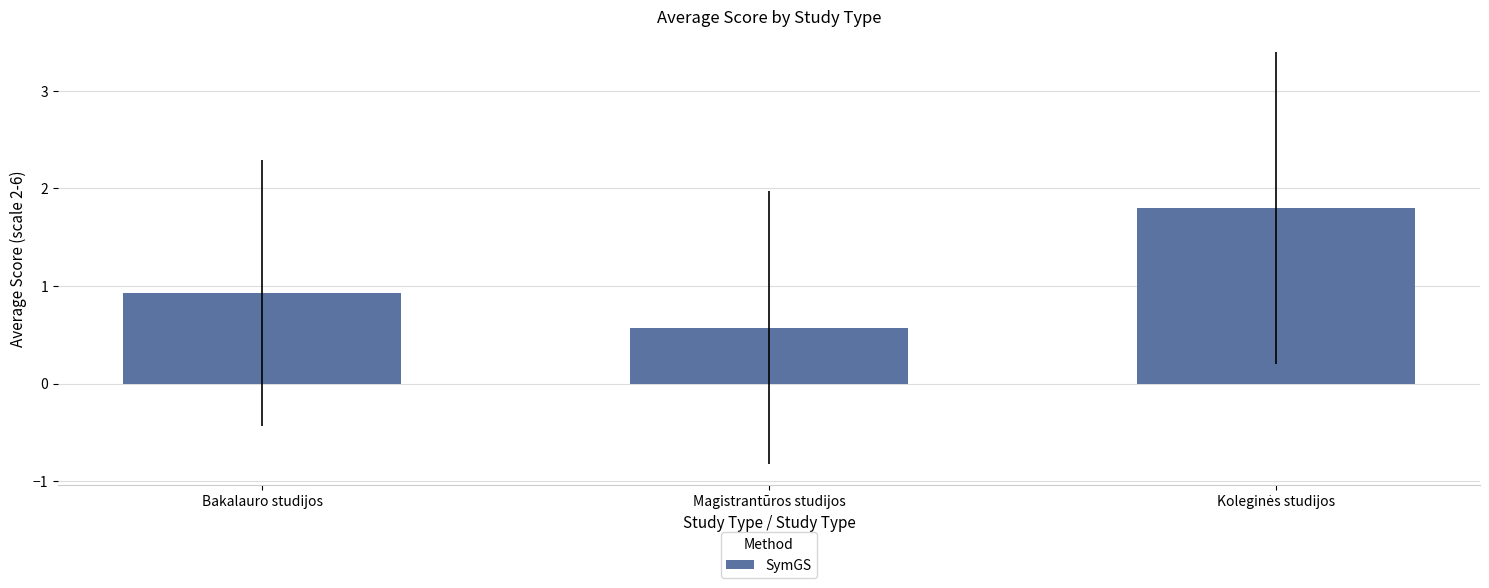

Where is the data nearest to the value 1?

Bakalauro studijos